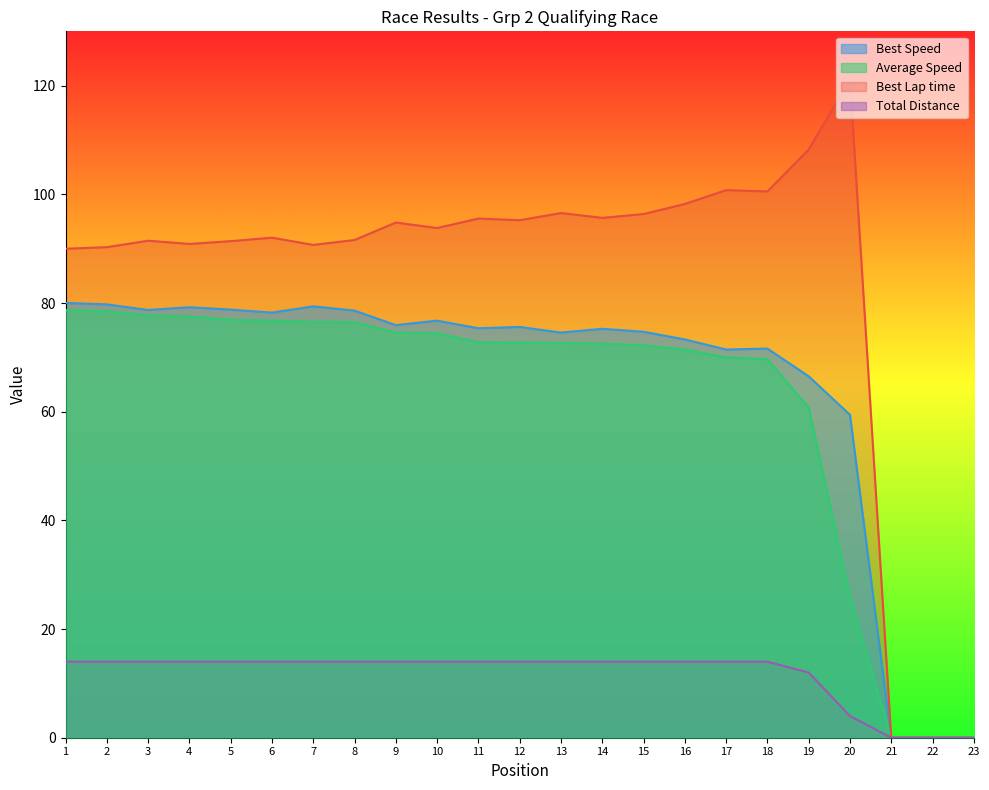

True or false: Best Lap time has more than 1 interior local peaks.

True